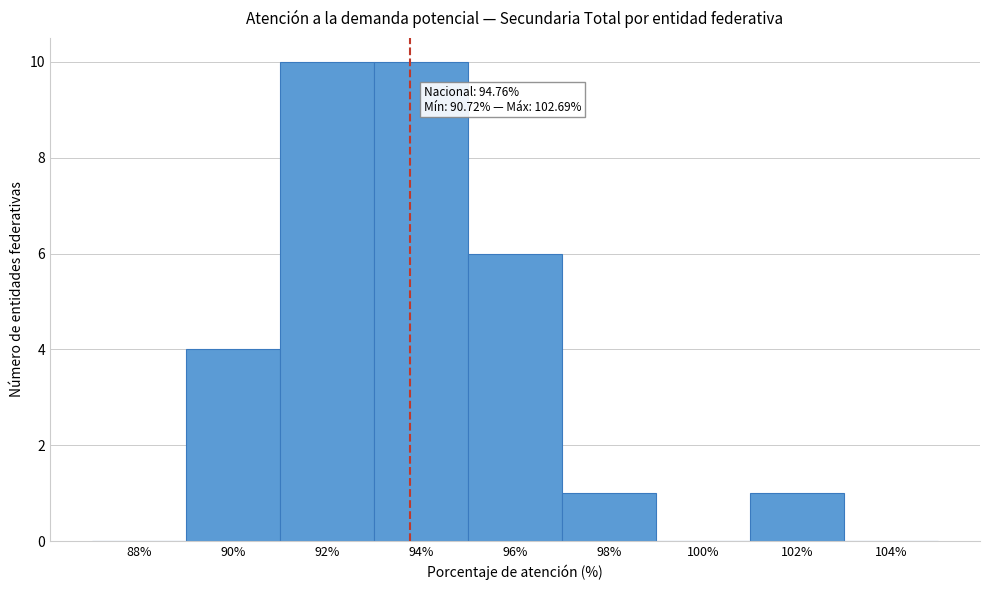

Reading left to right, list all the values displayed in this chart.

88%=0	90%=4	92%=10	94%=10	96%=6	98%=1	100%=0	102%=1	104%=0